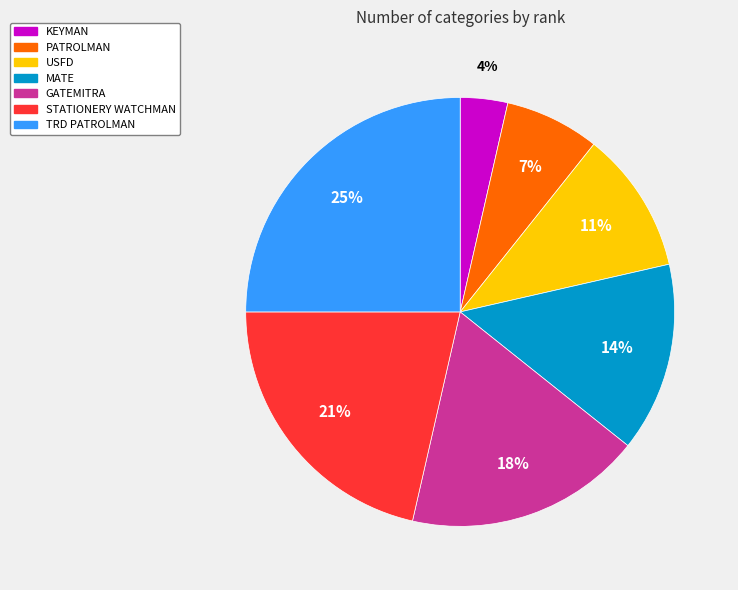

To the nearest percent, what is the average slice percentage?

14%